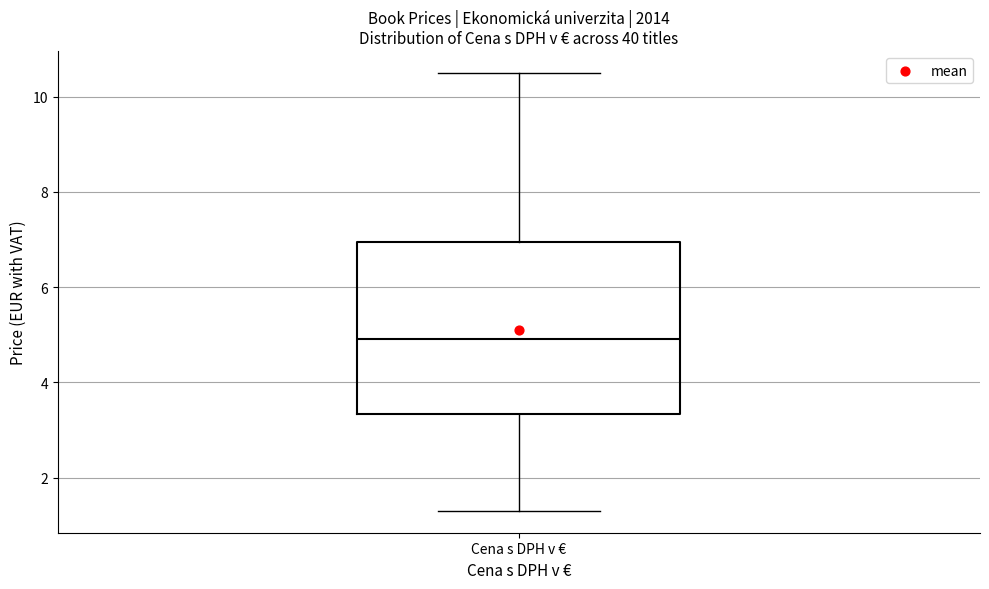

Where does the upper whisker of the box for Cena s DPH v € end on the y-axis? The values are not printed on the chart, so give them approximately, as read against the axis.

10.6